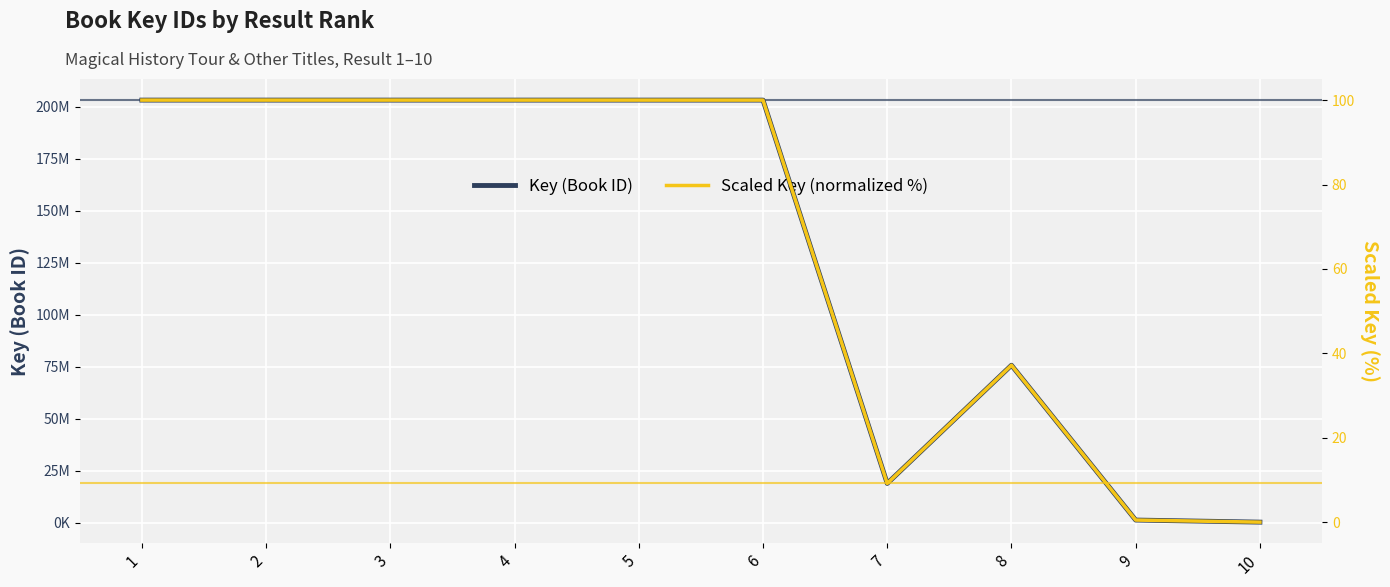

What is the difference between the maximum and minimum values in the Key (Book ID) series?

202952135.0